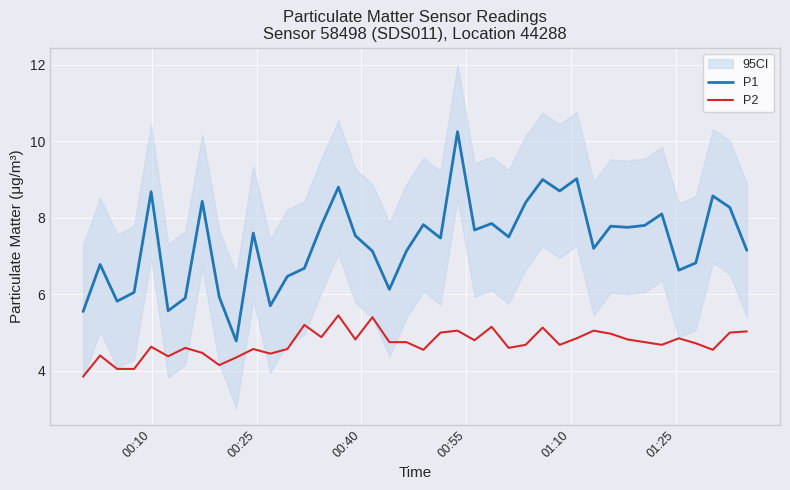

How many data points does each series have?

40